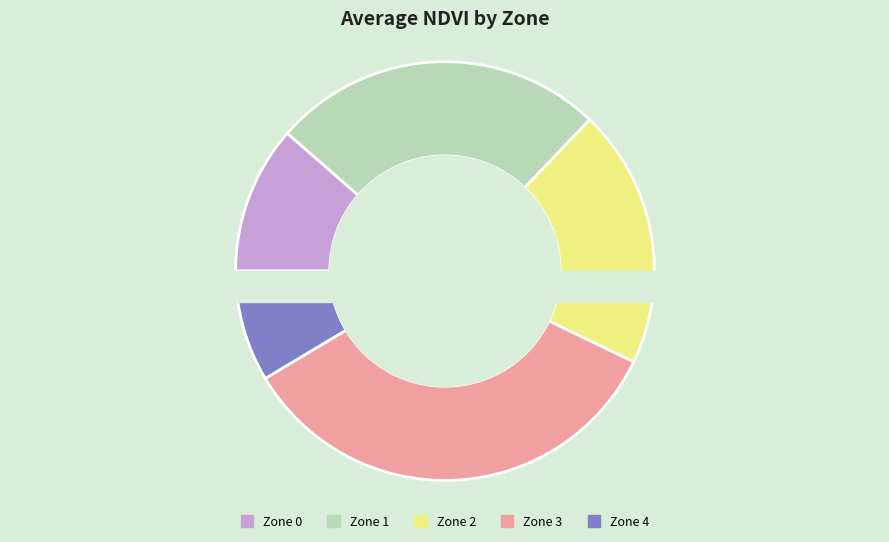

Rank the categories by value from lowest to highest.

Zone 4, Zone 0, Zone 2, Zone 1, Zone 3